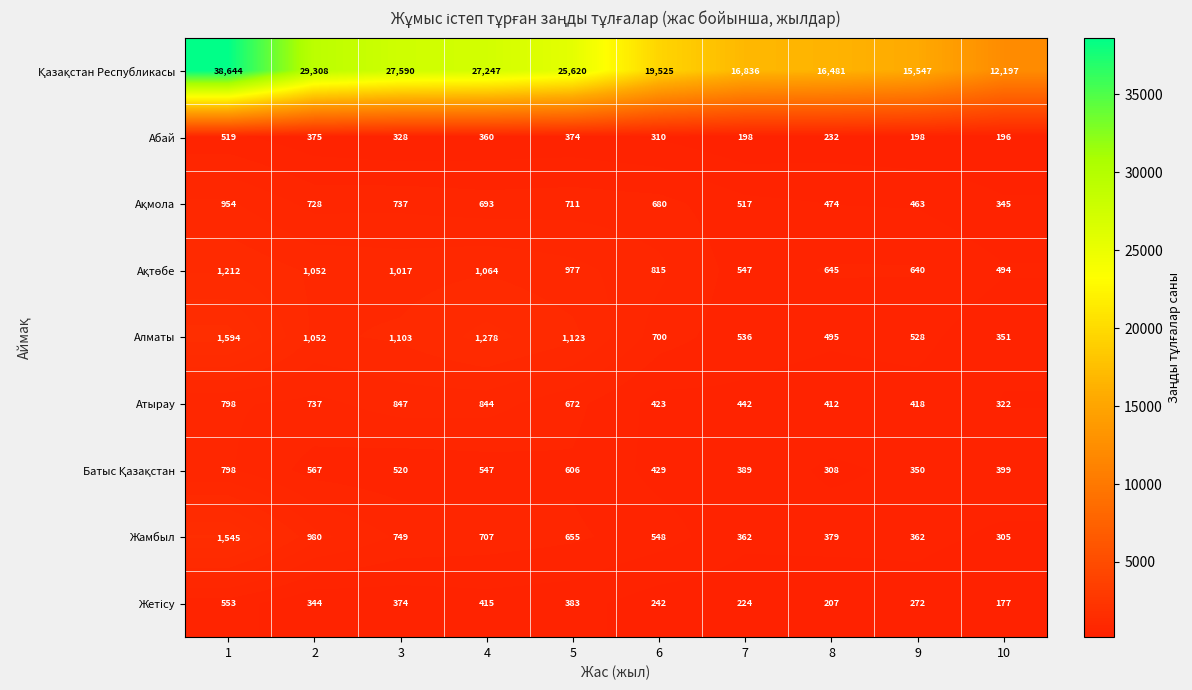

What is the difference between the highest and lowest values at 7?

16638